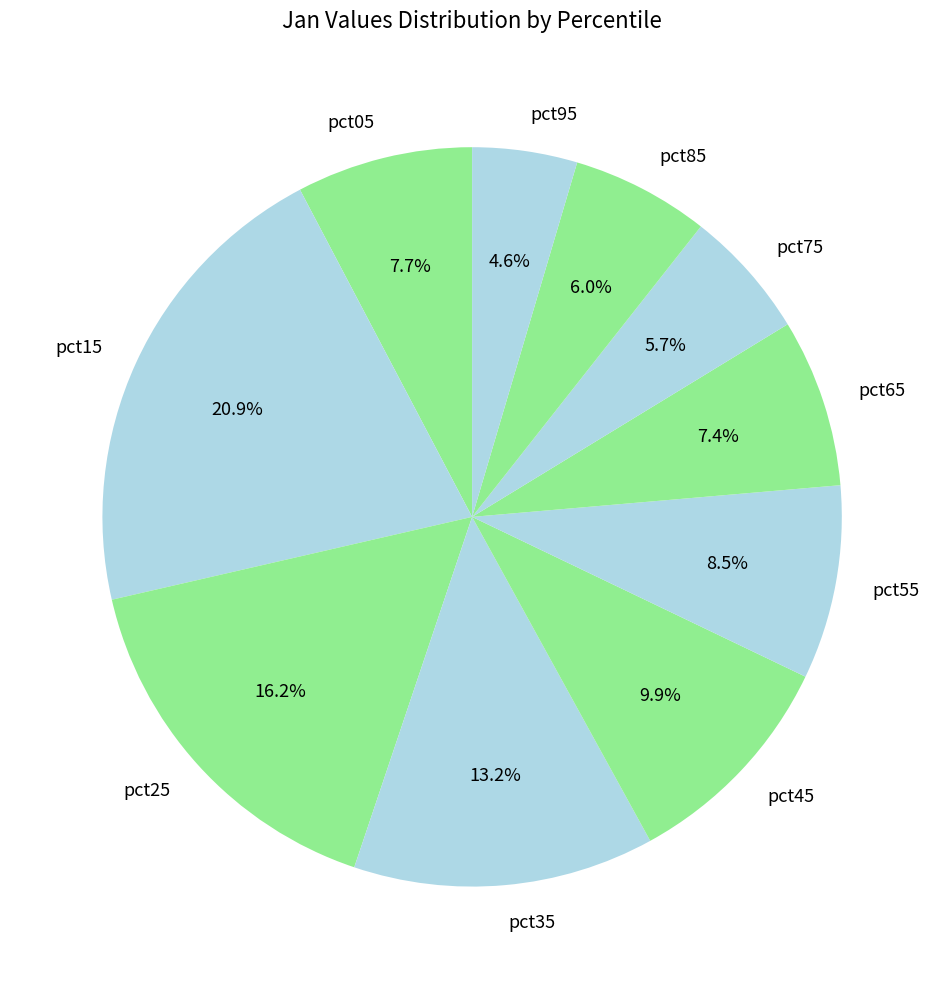

Which slice is the smallest?

pct95